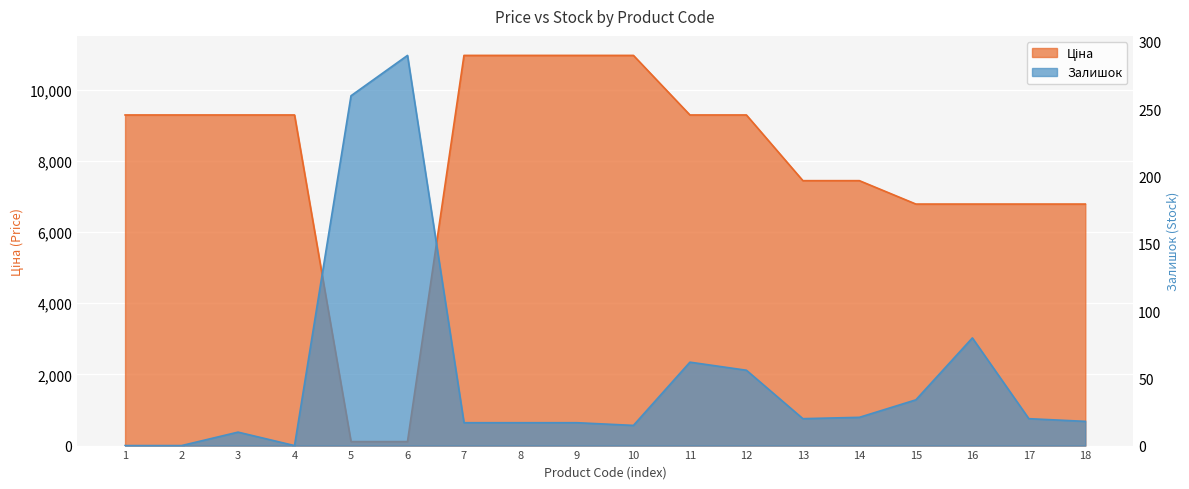

Reading left to right, list all the values displayed in this chart.

Ціна: 9290.5	9290.5	9290.5	9290.5	111.8	111.8	10964.4	10964.4	10964.4	10964.4	9290.5	9290.5	7444.6	7444.6	6787.1	6787.1	6787.1	6787.1
Залишок: 0.0	0.0	10.0	0.0	260.0	290.0	17.0	17.0	17.0	15.0	62.0	56.0	20.0	21.0	34.0	80.0	20.0	18.0